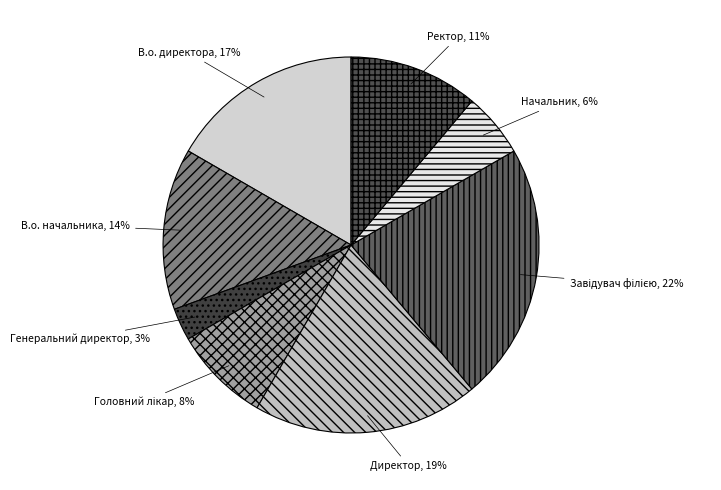

Between Начальник and Генеральний директор, which is larger?

Начальник